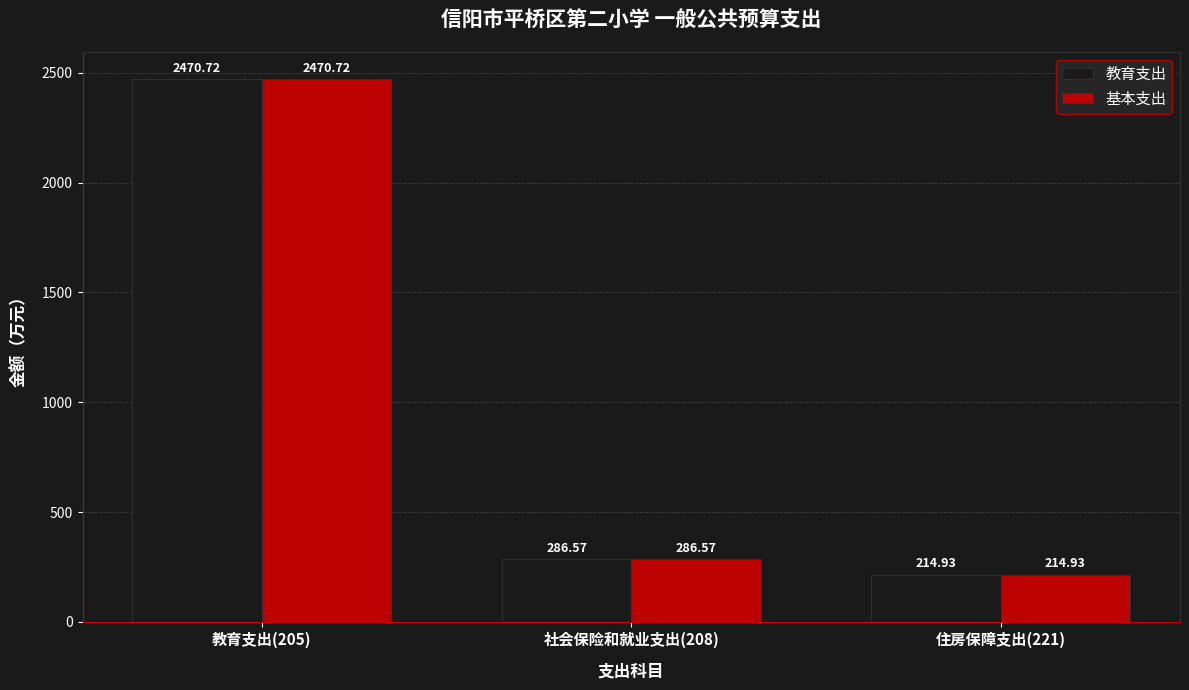

What is the greatest value displayed?

2470.7